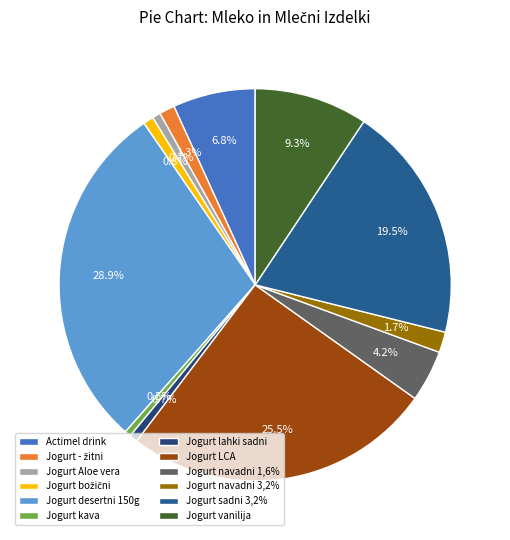

To the nearest percent, what is the difference between the Jogurt navadni 1,6% and Jogurt navadni 3,2% slice percentages?

3%